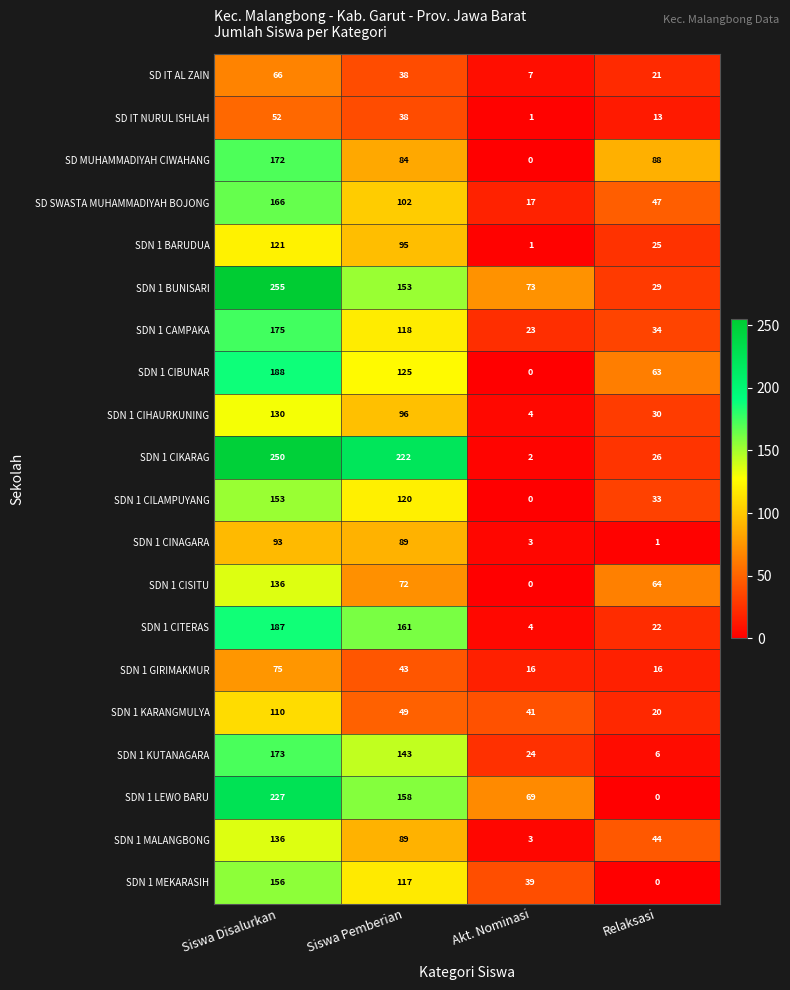

At which category is the sum across all series the highest?

Siswa Disalurkan